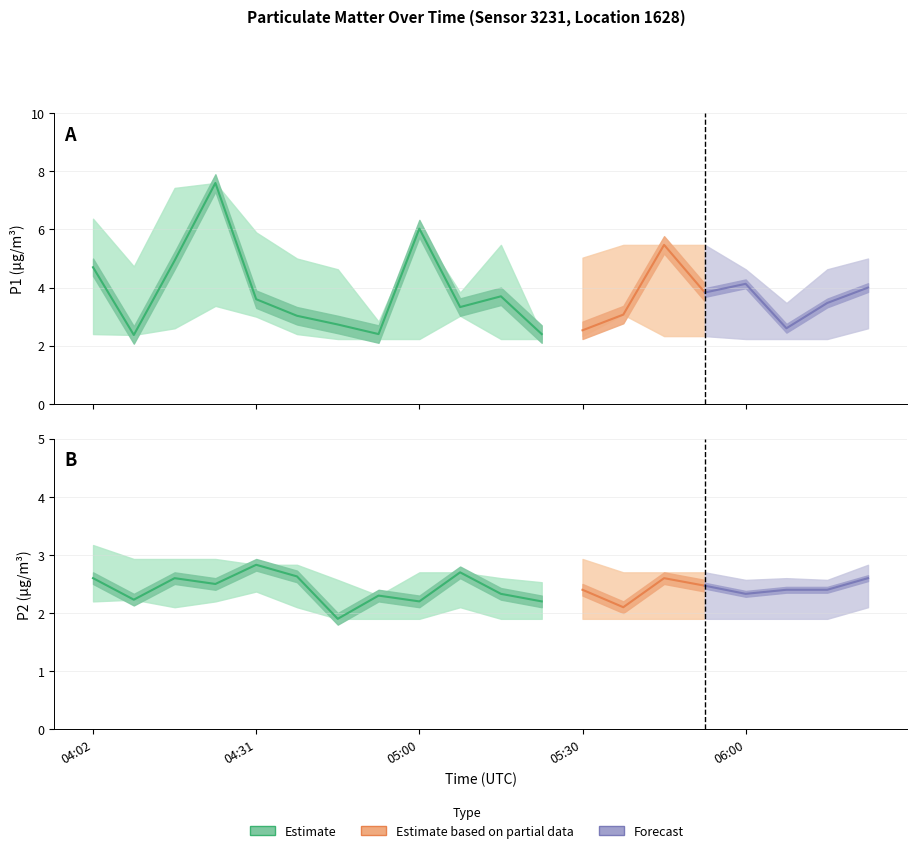

Is this an area chart (filled region under the line)?

No